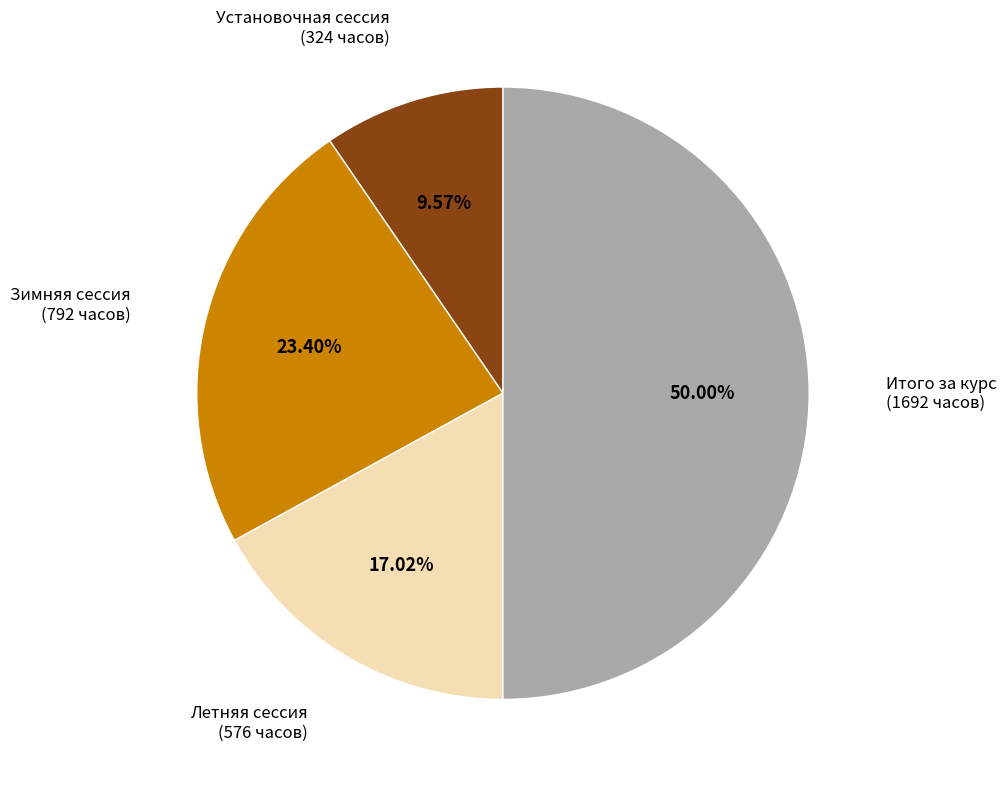

Rank the categories by value from lowest to highest.

Установочная сессия, Летняя сессия, Зимняя сессия, Итого за курс